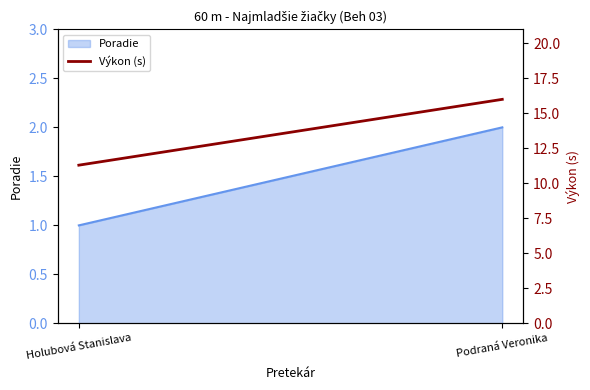

Reading left to right, extract all data points from this chart.

Holubová Stanislava=11.3	Podraná Veronika=16.0